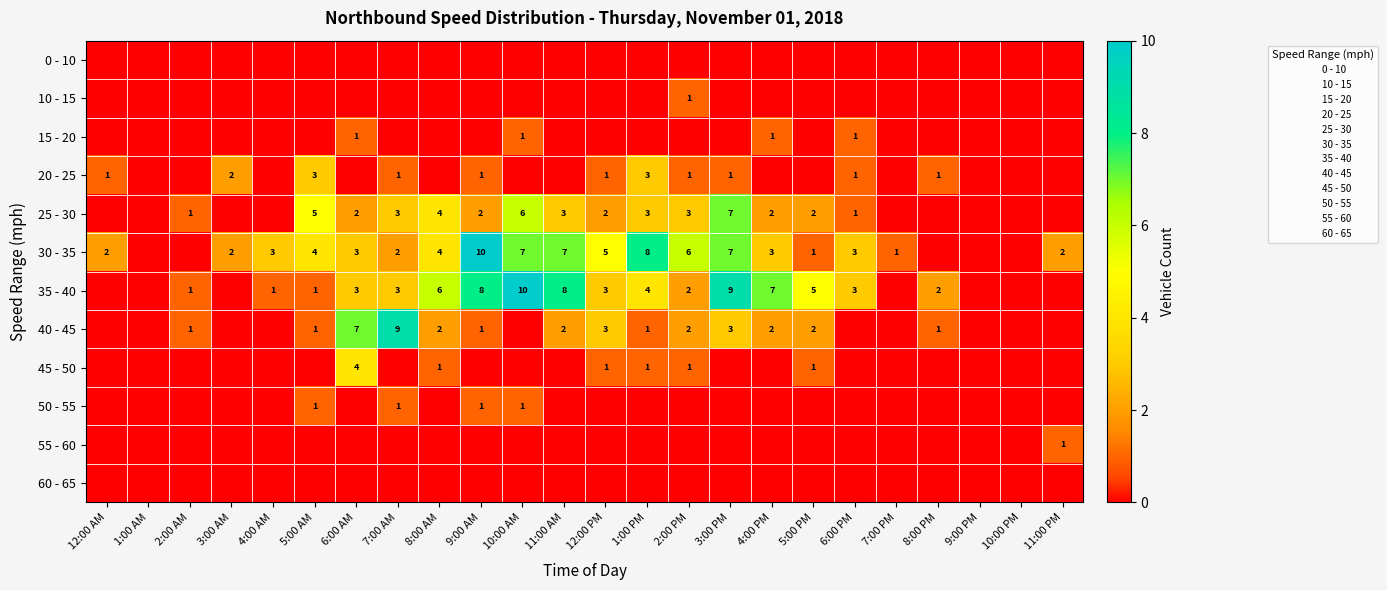

What is the difference between the maximum and minimum values in the 10 - 15 series?

1